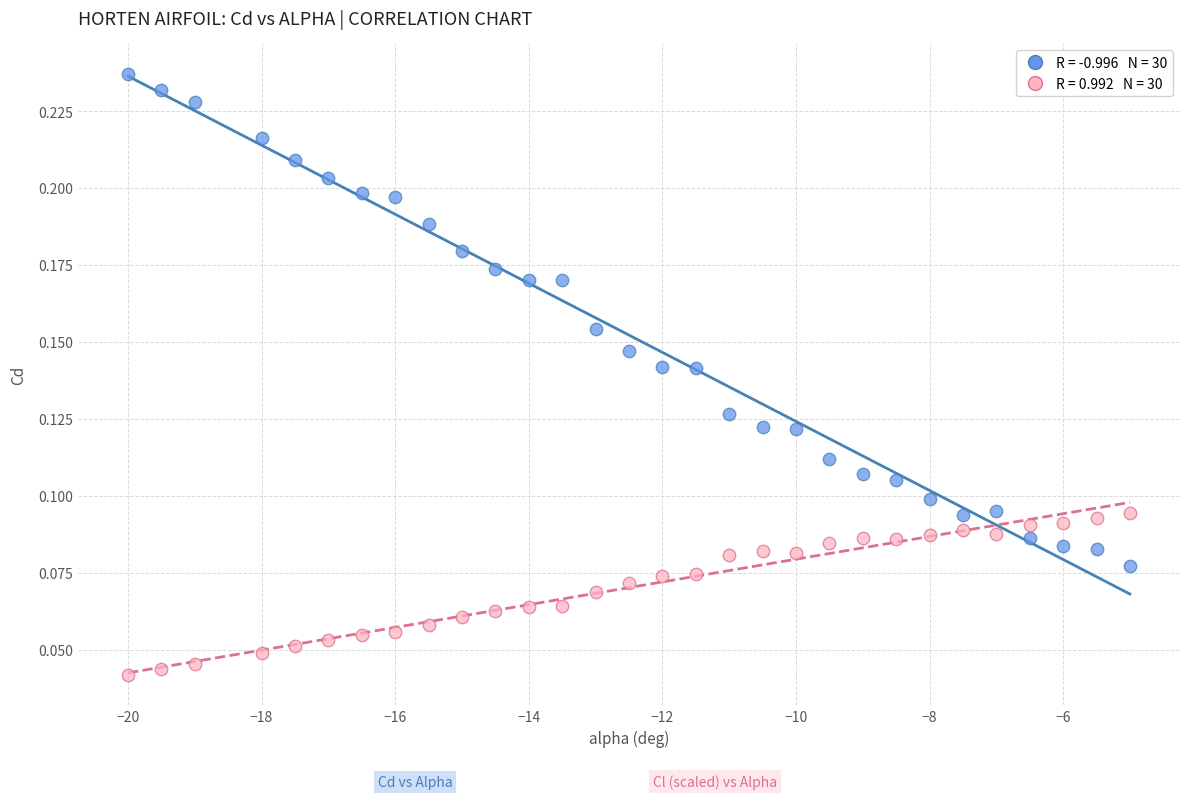

Across all data points, what is the range of X values (max minus min)?

15.0